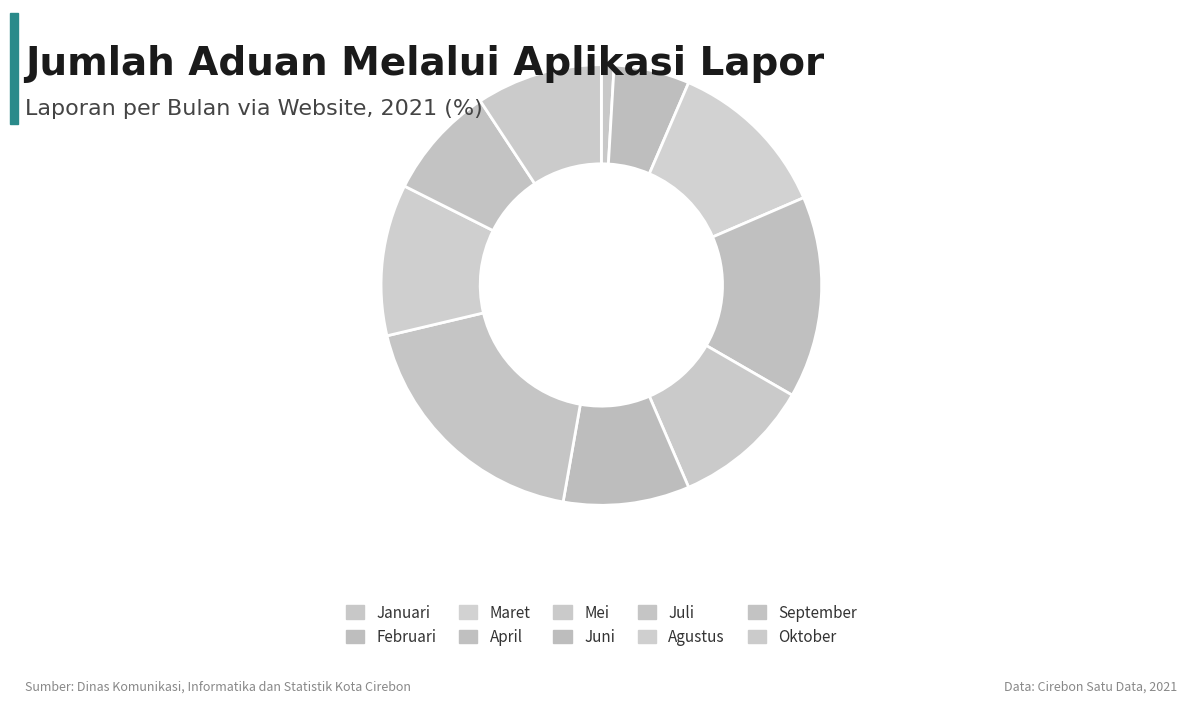

What percentage is the Juni slice, to the nearest percent?

9%